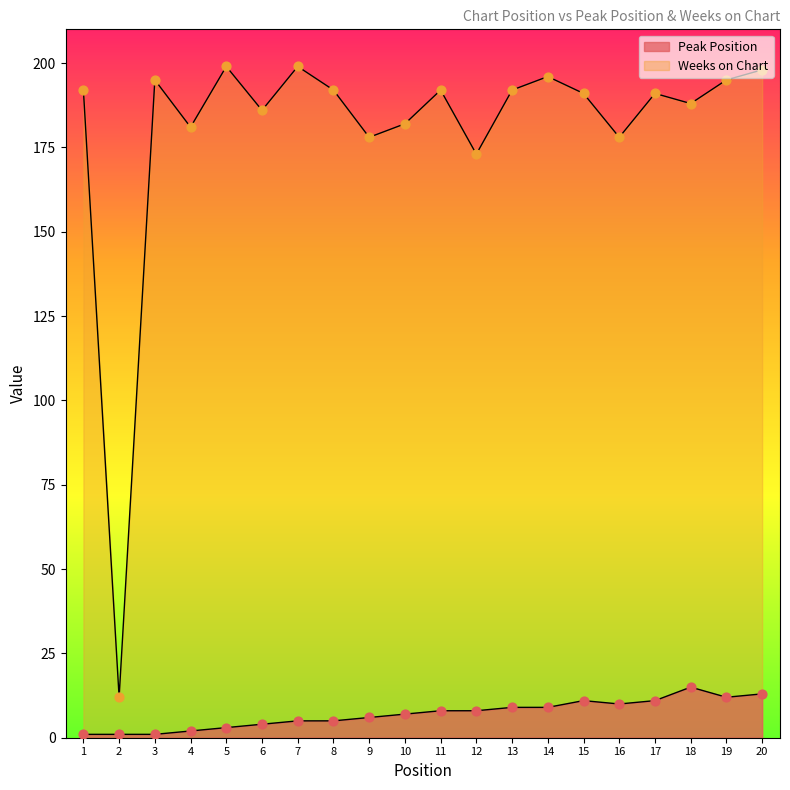

Which series reaches the minimum Y coordinate?

Peak Position